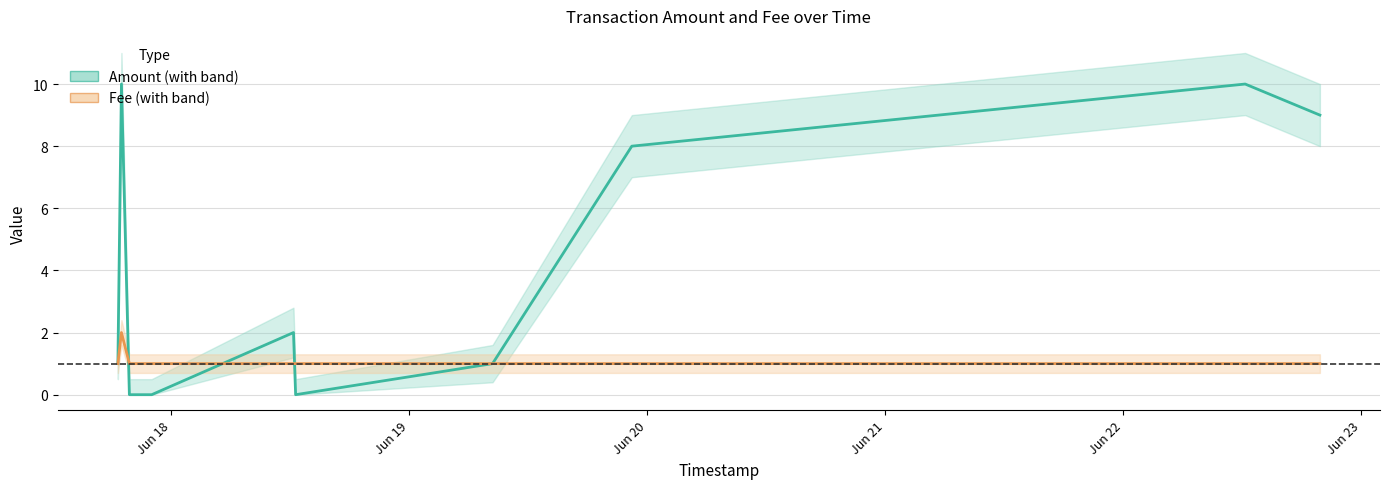

True or false: Fee has more than 0 interior local peaks.

True